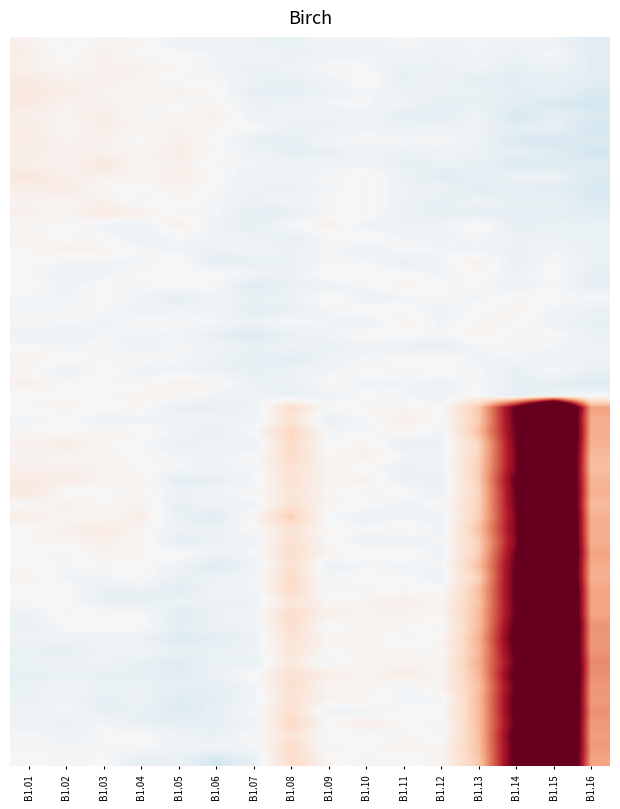

Count the number of data series in this chart.

16